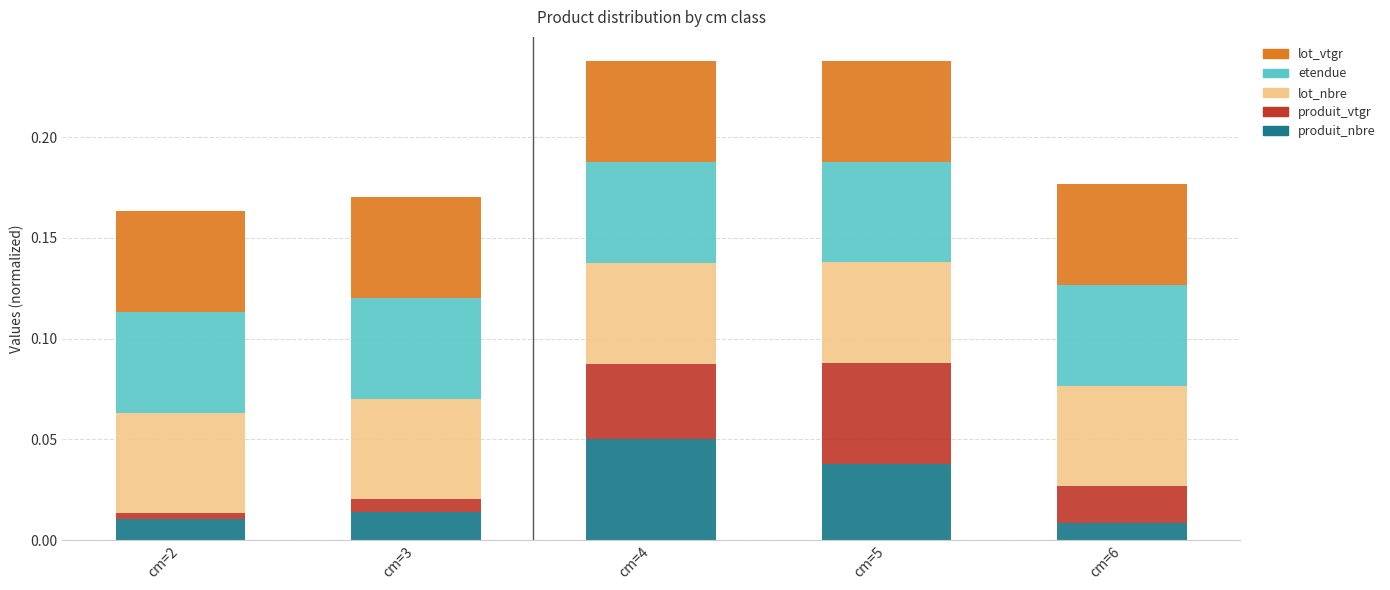

Which category has the highest value in the produit_nbre series?

cm=4